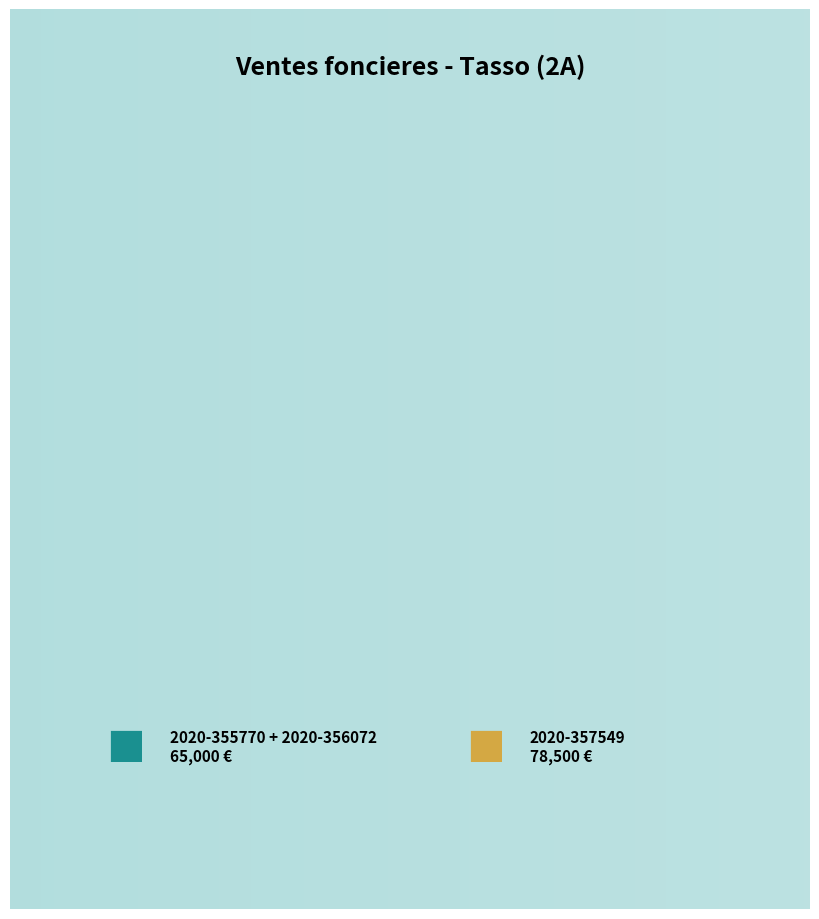

To the nearest percent, what is the average slice percentage?

50%